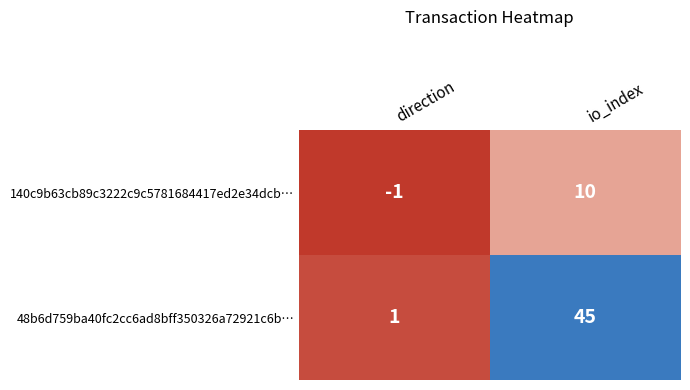

The value of 48b6d759ba40fc2cc6ad8bff350326a72921c6b… at direction is 2. True or false?

False